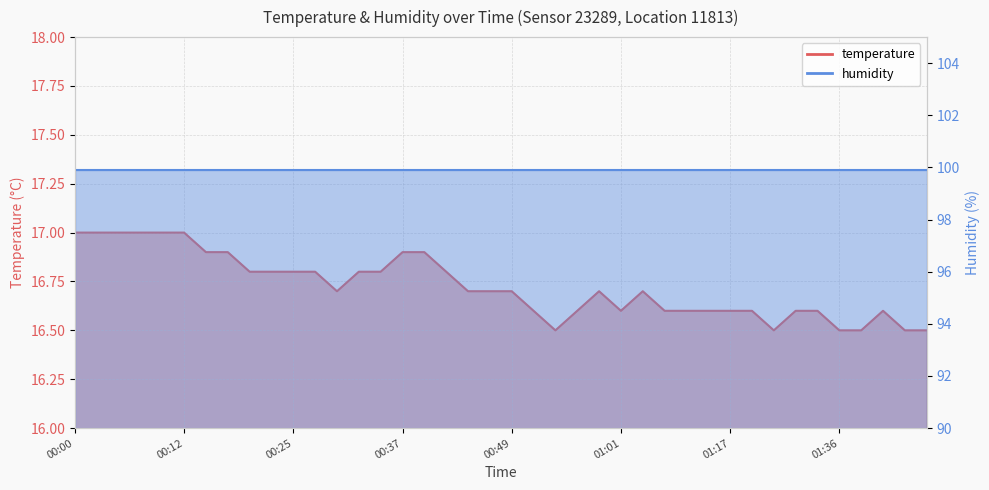

Is it true that the value at 00:57 is 11.2?

False